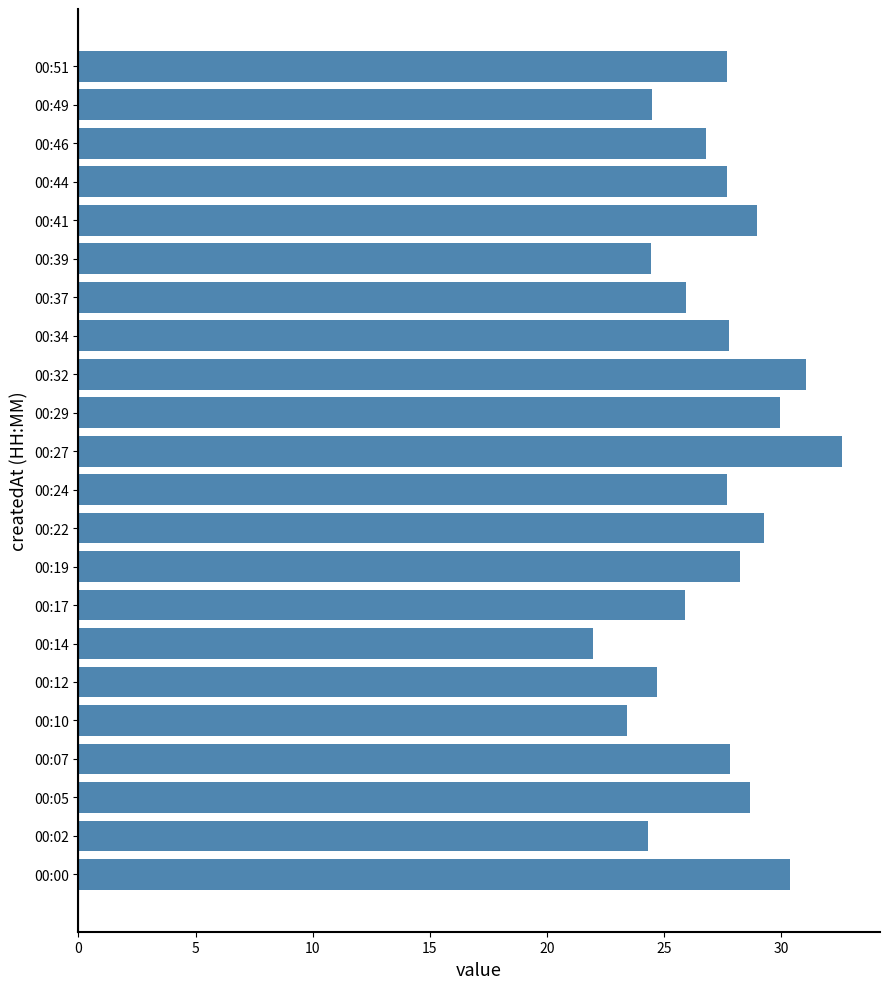

What is the difference between the second highest and minimum values?

9.1